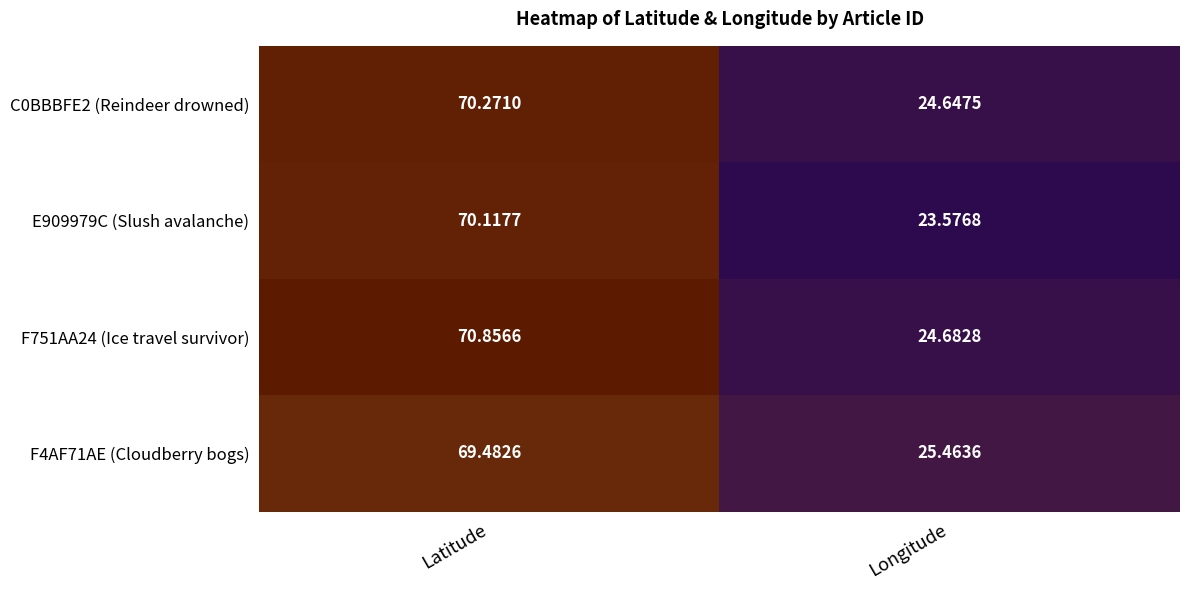

Where does the E909979C (Slush avalanche) series first go above 70?

Latitude